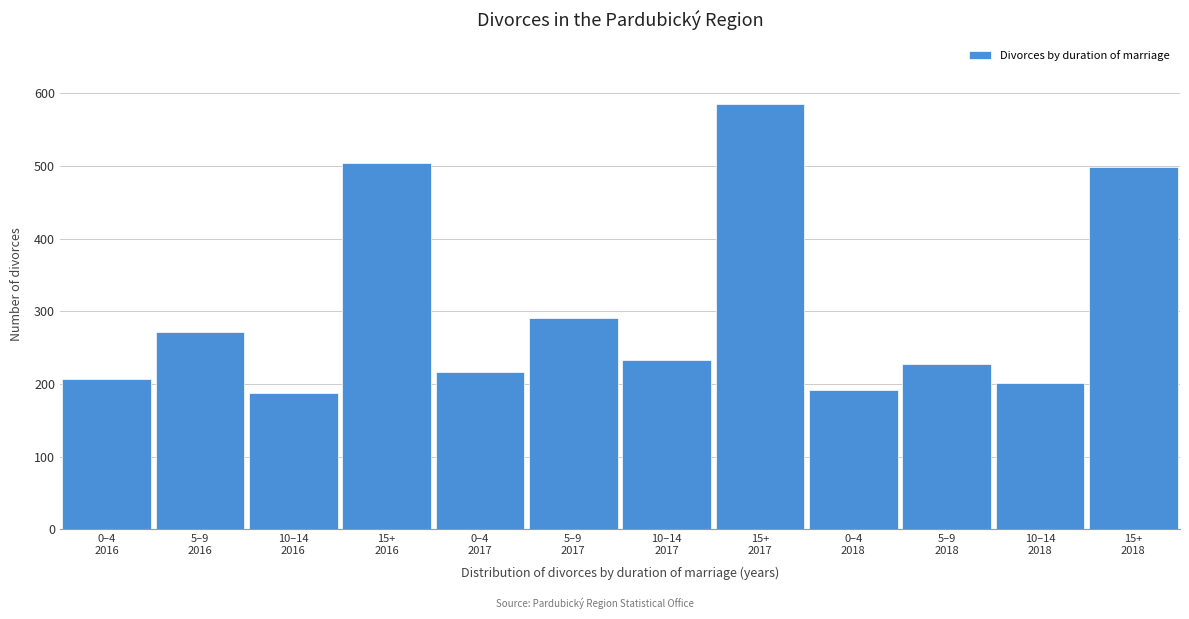

Reading right to left, list all the values displayed in this chart.

499	201	228	192	586	233	291	217	504	188	272	207